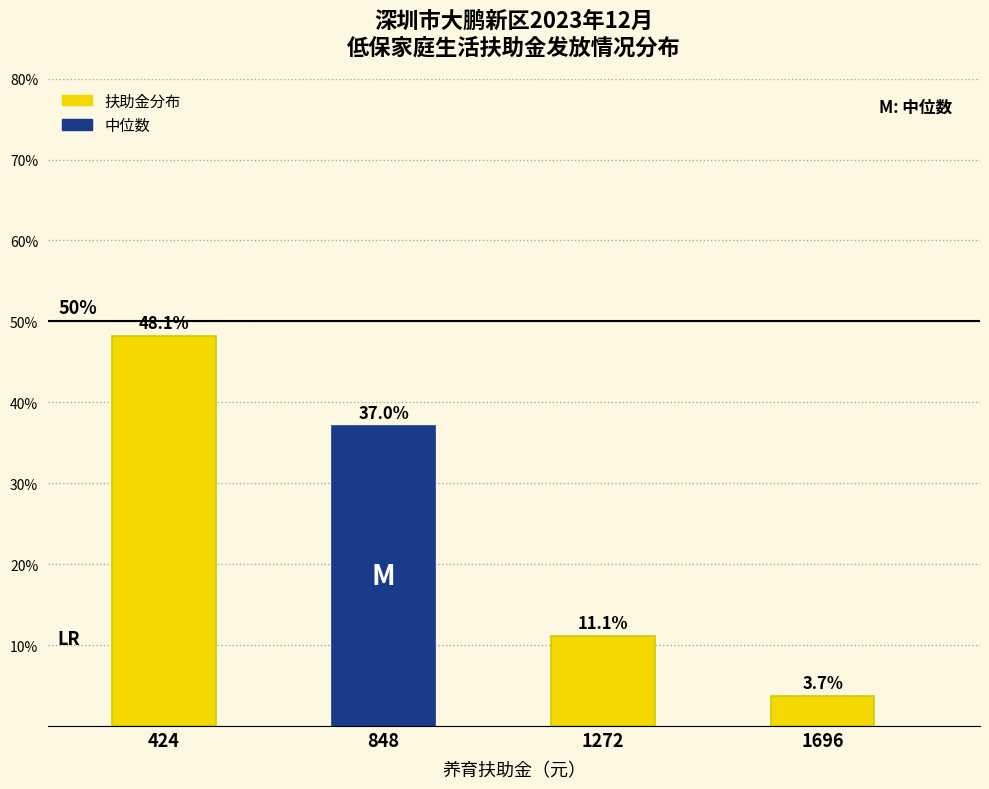

Reading left to right, list all the values displayed in this chart.

48.1	37.0	11.1	3.7